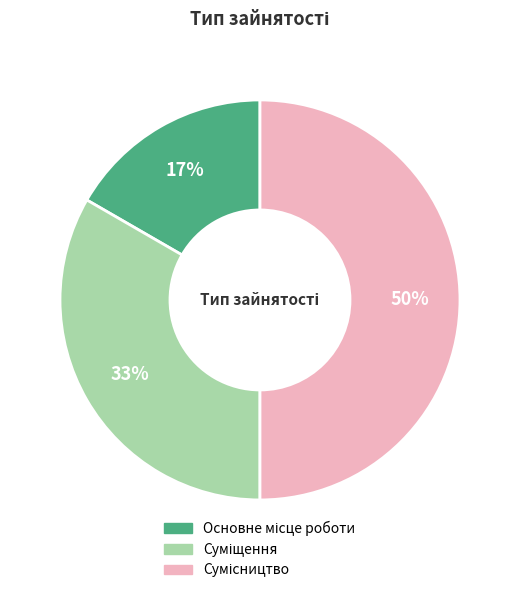

To the nearest percent, what is the difference between the largest and smallest slice percentages?

33%